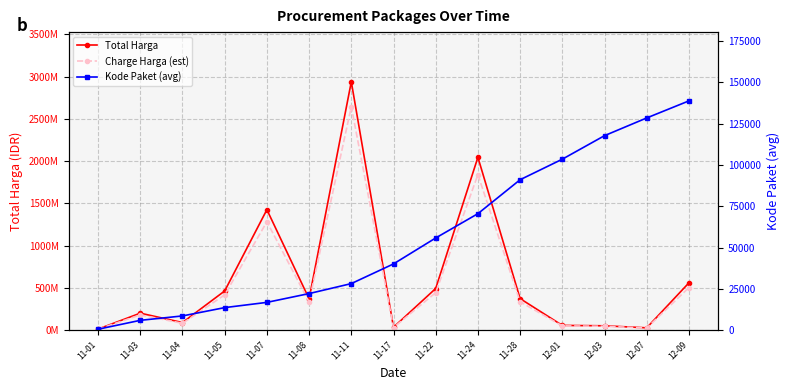

Is the value of Kode Paket (avg) at 11-05 greater than the value of Charge Harga (est) at 11-22?

No